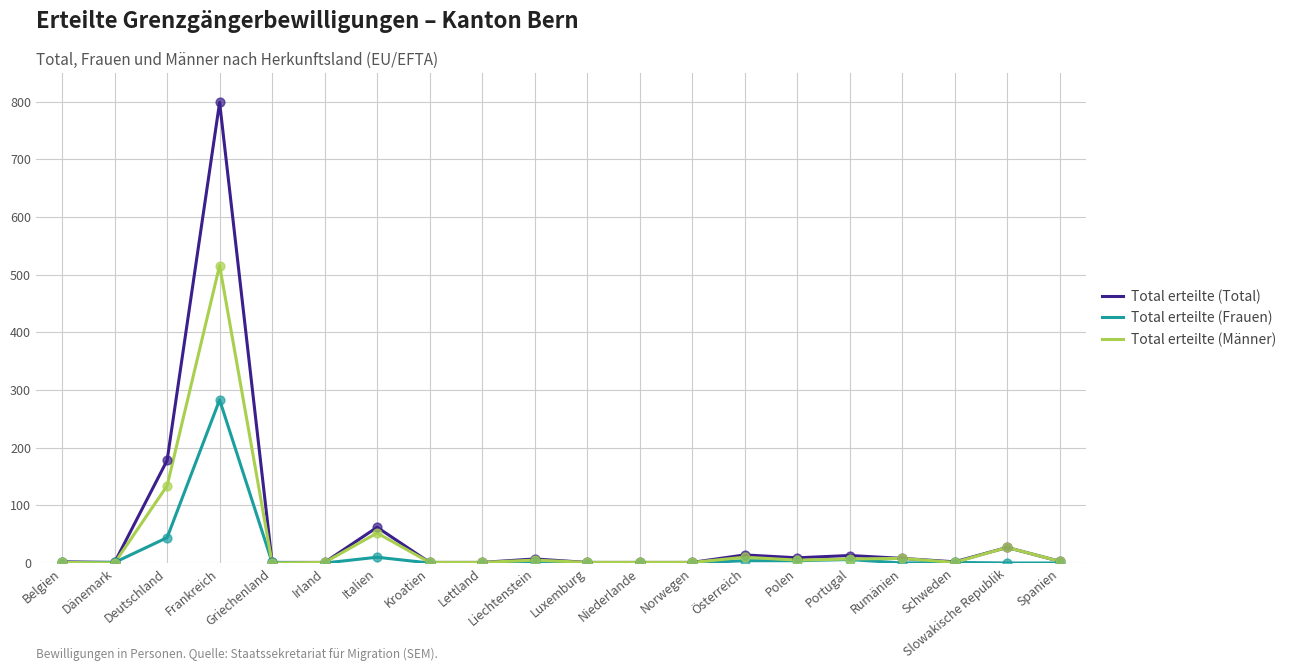

Is the value of Total erteilte (Total) at Österreich greater than the value of Total erteilte (Männer) at Schweden?

Yes